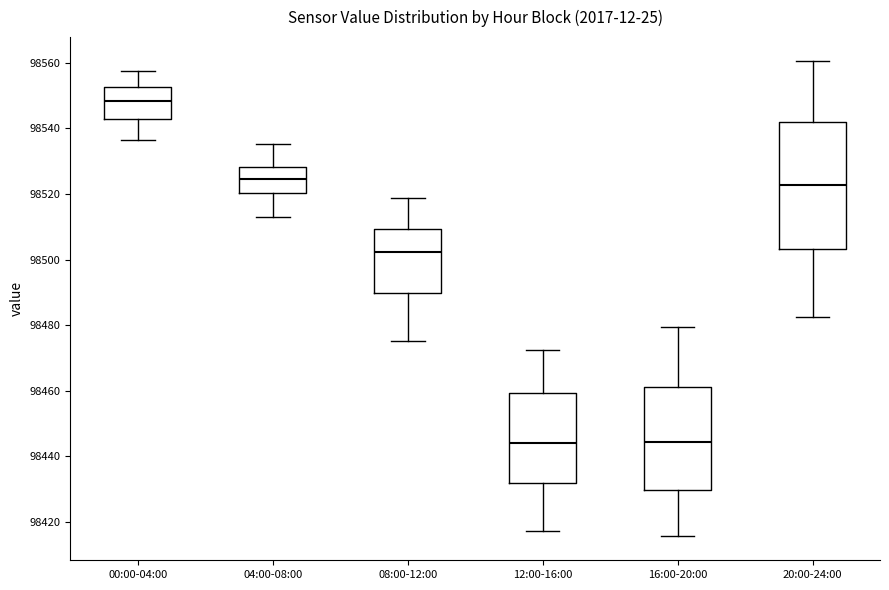

Where does the median line of the box for 04:00-08:00 sit on the y-axis? The values are not printed on the chart, so give them approximately, as read against the axis.

98524